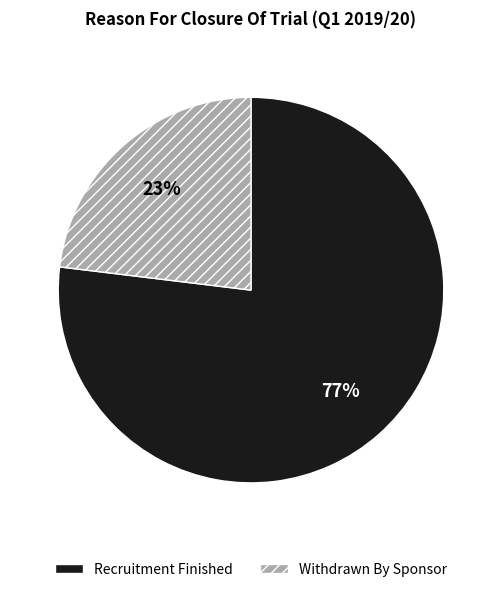

Rank the categories by value from highest to lowest.

Recruitment Finished, Withdrawn By Sponsor